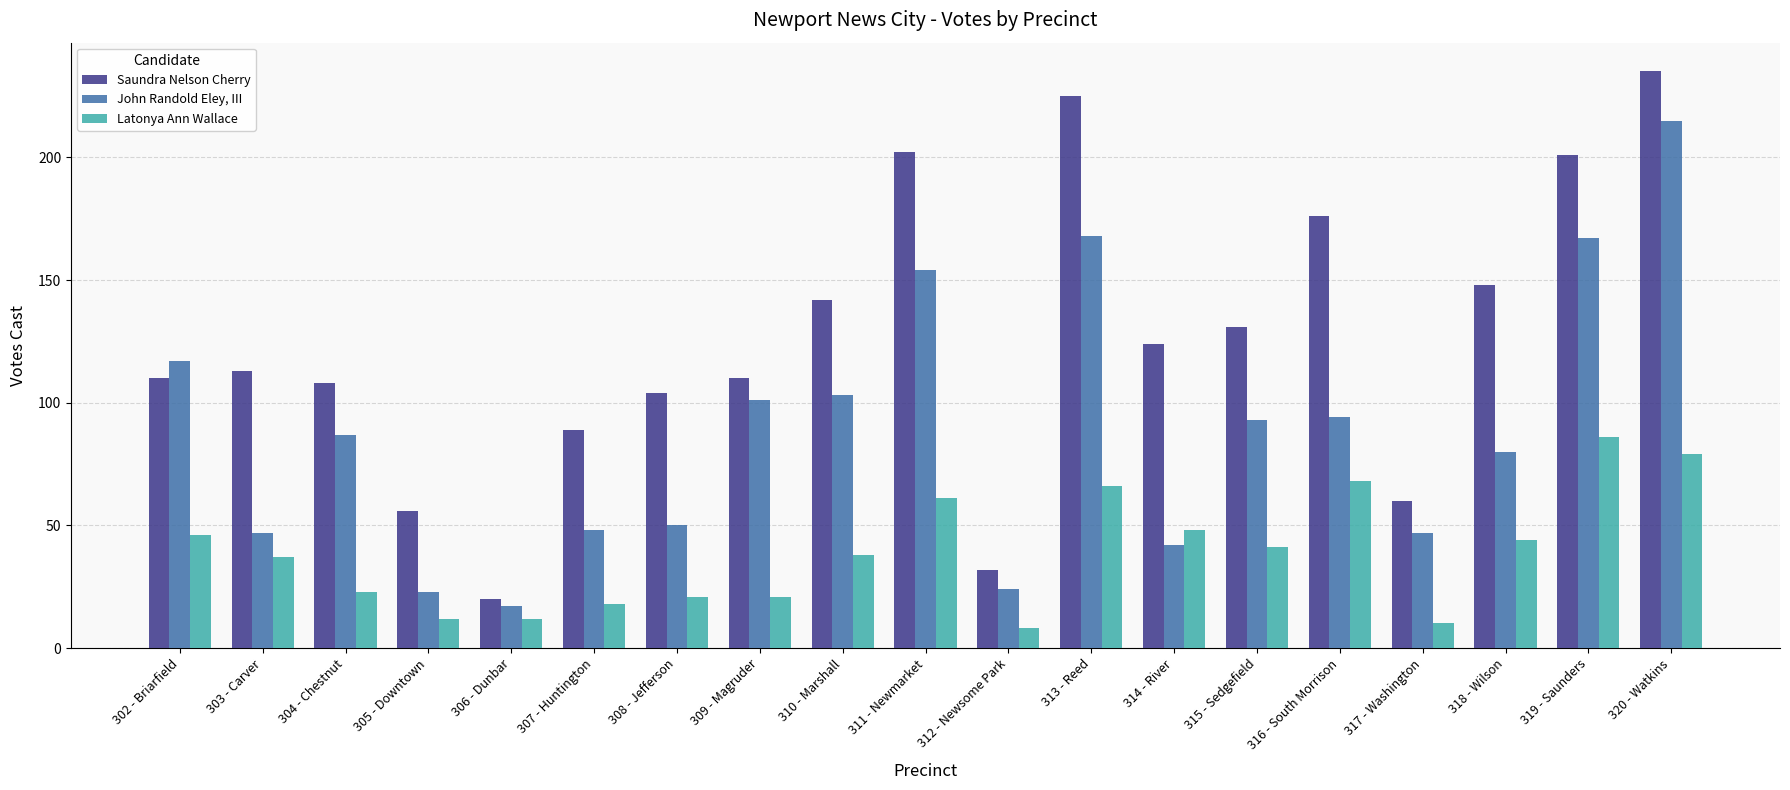

What is the difference between the highest and lowest values at 312 - Newsome Park?

24